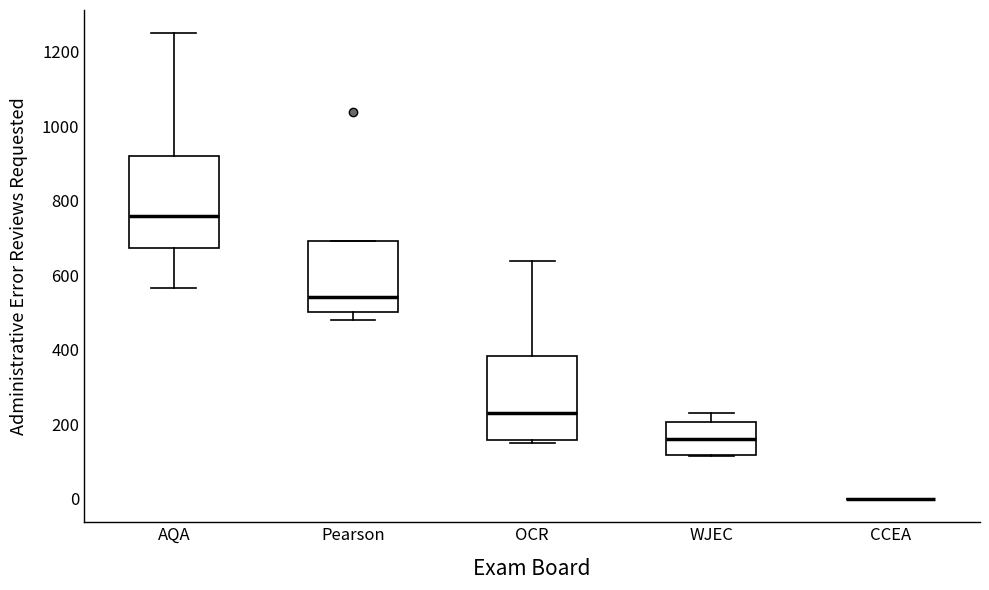

Reading left to right, read every box against the y-axis: the position of its median line, the range the box covers, and the ends of its whiskers. The values are not printed on the chart, so give them approximately, as read against the axis.

AQA: median 760, box 680 to 920, whiskers 560 to 1260
Pearson: median 540, box 500 to 700, whiskers 480 to 700
OCR: median 240, box 160 to 380, whiskers 160 (just below the box's lower edge) to 640
WJEC: median 160, box 120 to 200, whiskers 120 to 240
CCEA: box collapsed to a line at 0, whiskers 0 to 0